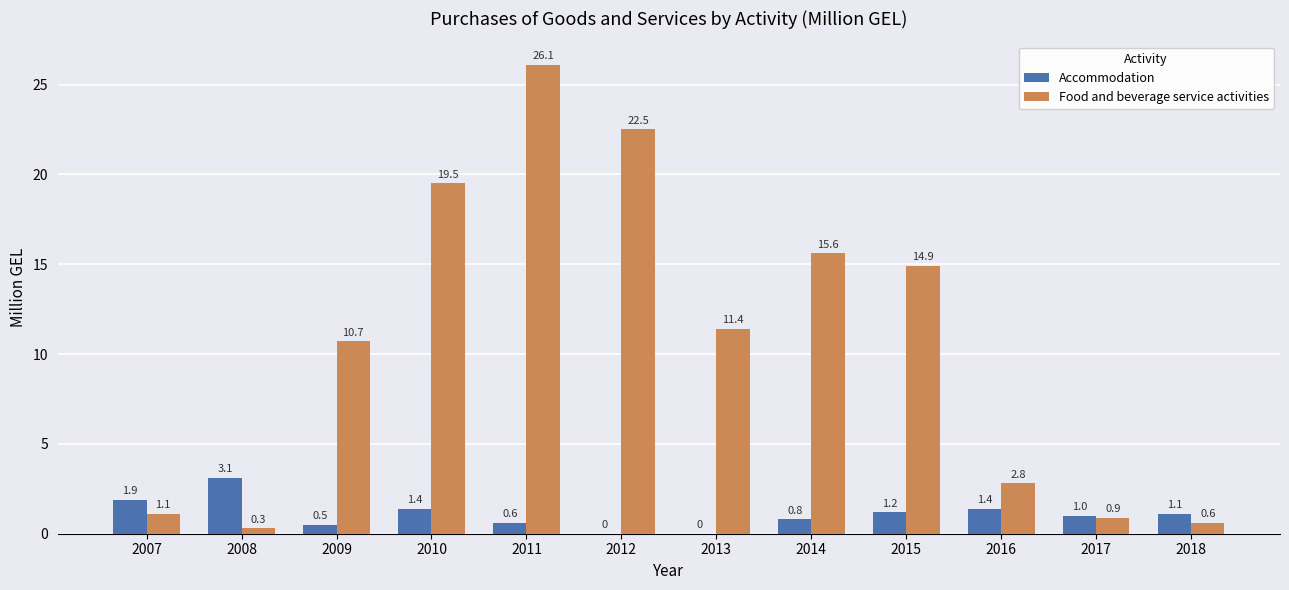

What is the greatest value displayed?

26.1